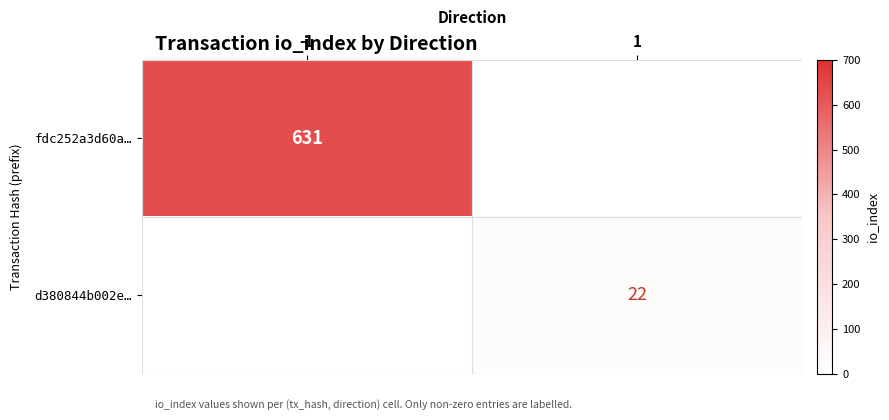

Is the value of fdc252a3d60a… at -1 greater than the value of d380844b002e… at 1?

Yes